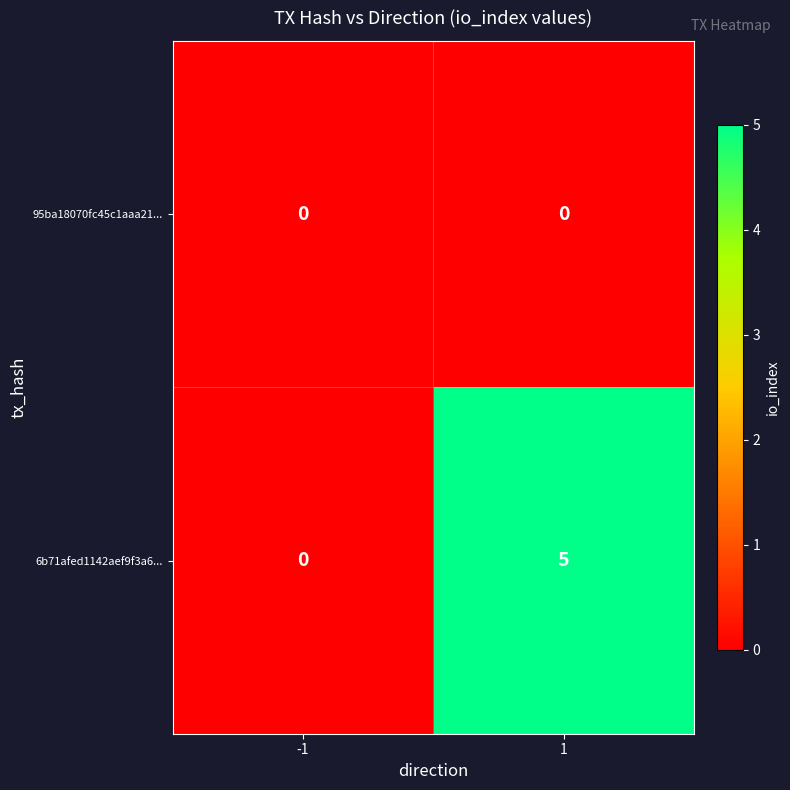

What is the difference between the 6b71afed1142aef9f3a6... values at 1 and -1?

5